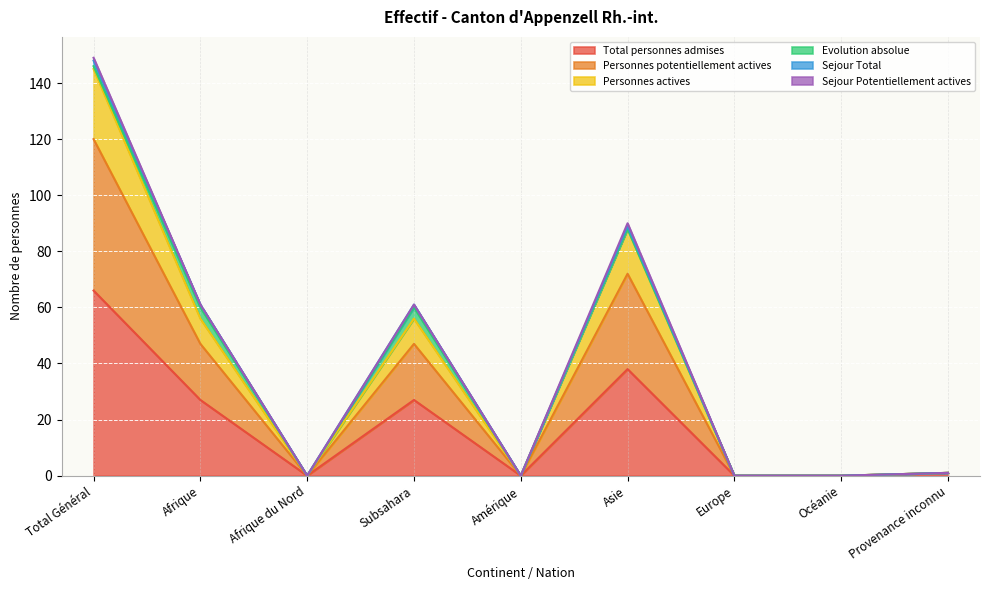

The Total personnes admises series shows 0 at Provenance inconnu. True or false?

False